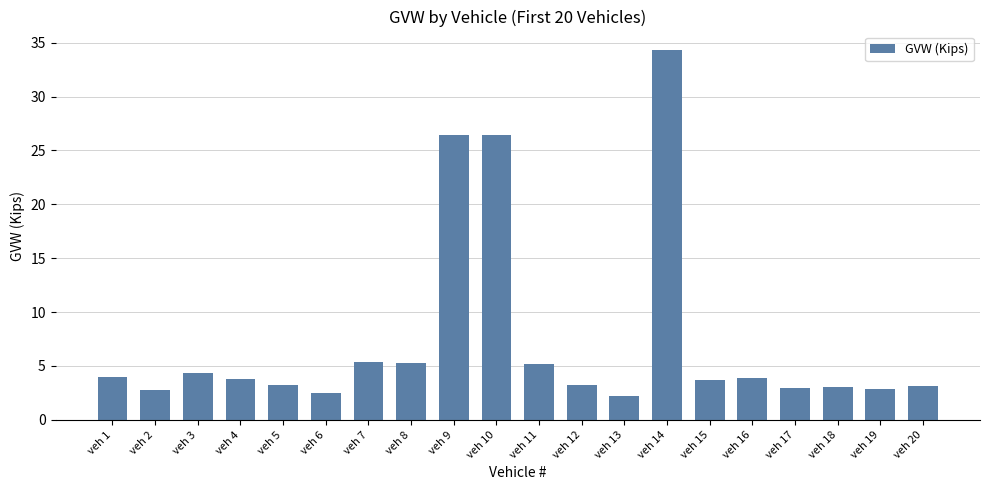

Is it true that the value at veh 3 is 2.5?

False